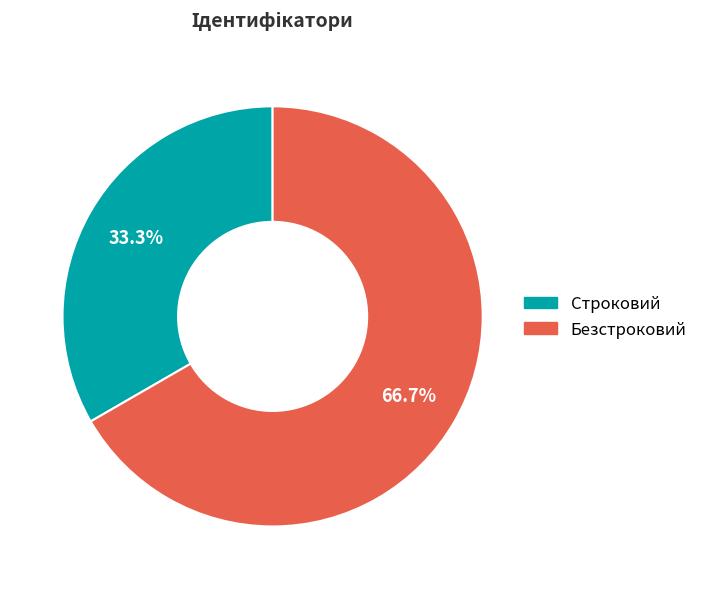

Rank the categories by value from highest to lowest.

Безстроковий, Строковий